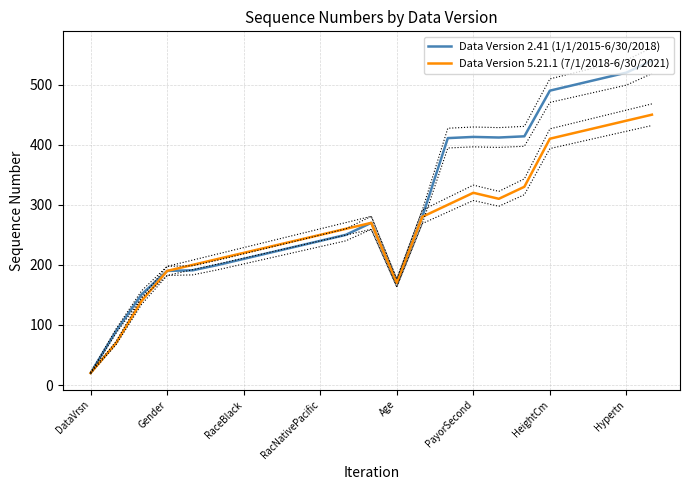

What is the minimum value for Data Version 2.41 (1/1/2015-6/30/2018)?

20